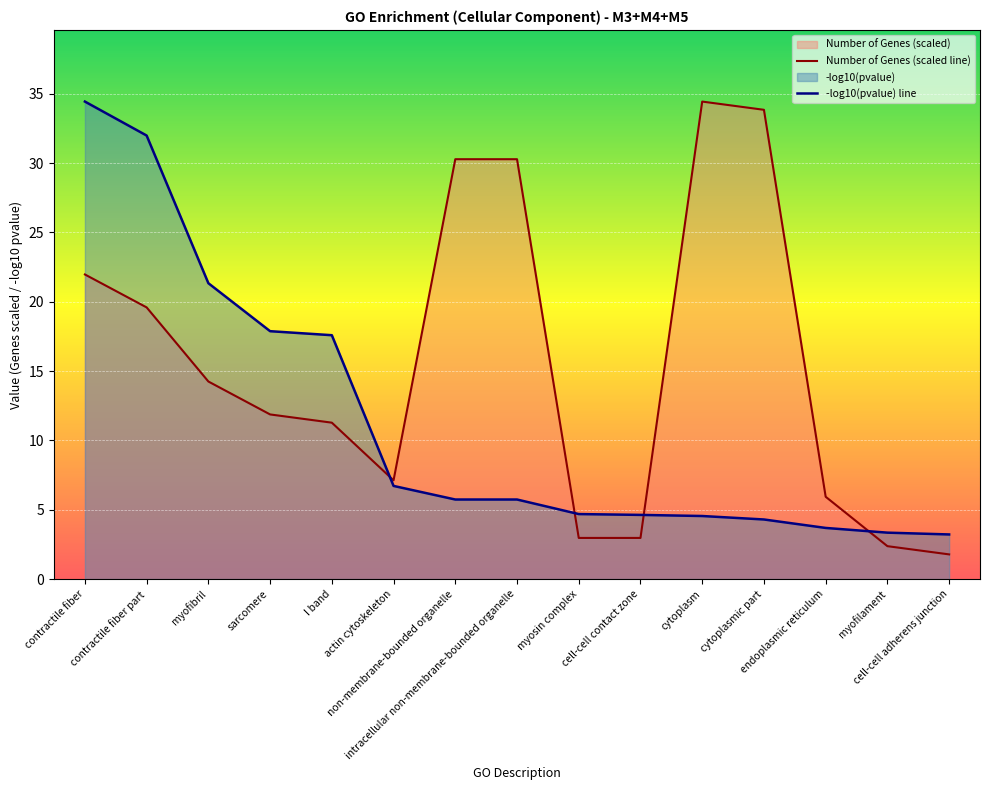

What is the label of the 1st point from the right?

cell-cell adherens junction